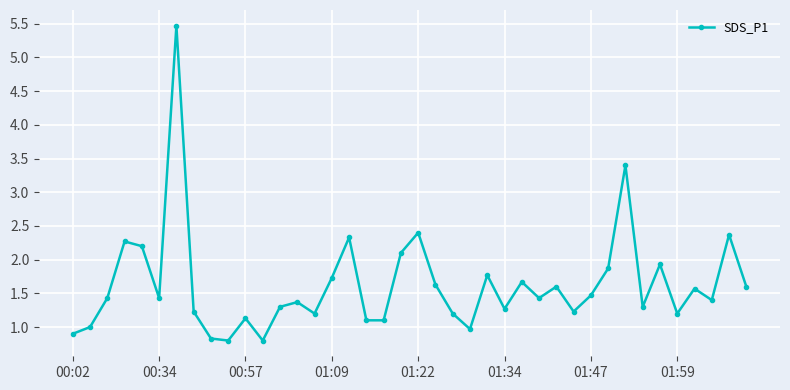

What is the value of the 39th point from the left?

2.4